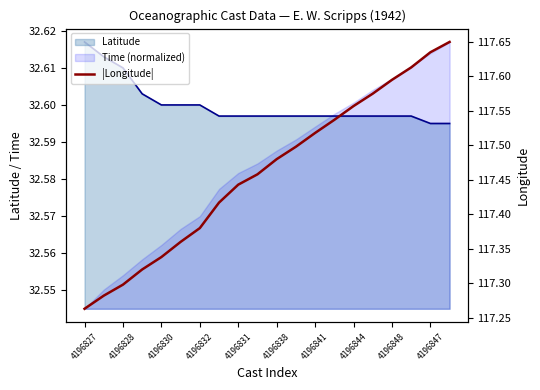

What is the difference between the maximum and minimum values?

0.4